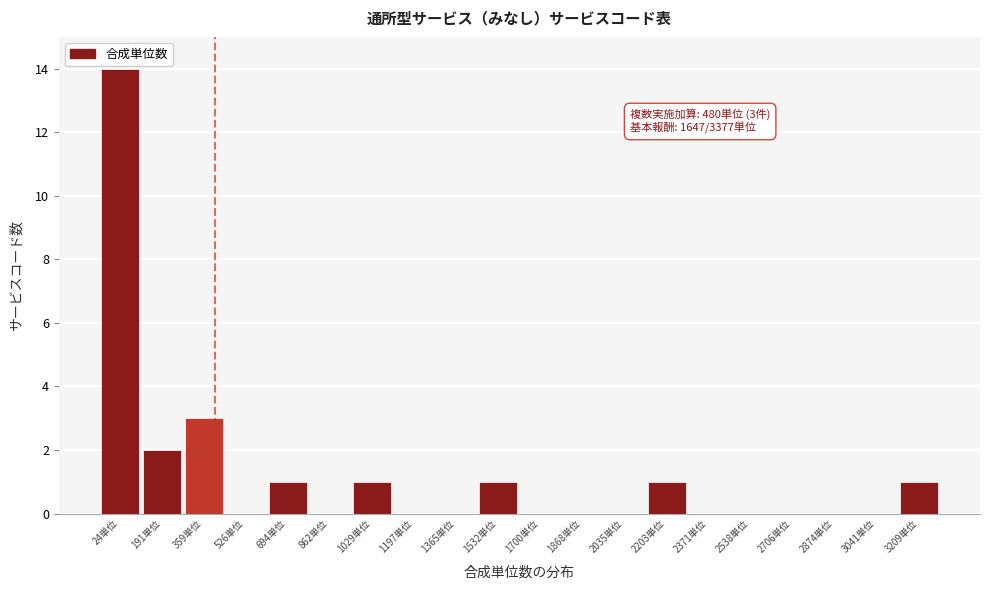

Reading left to right, list all the values displayed in this chart.

24単位=14	191単位=2	359単位=3	526単位=0	694単位=1	862単位=0	1029単位=1	1197単位=0	1365単位=0	1532単位=1	1700単位=0	1868単位=0	2035単位=0	2203単位=1	2371単位=0	2538単位=0	2706単位=0	2874単位=0	3041単位=0	3209単位=1